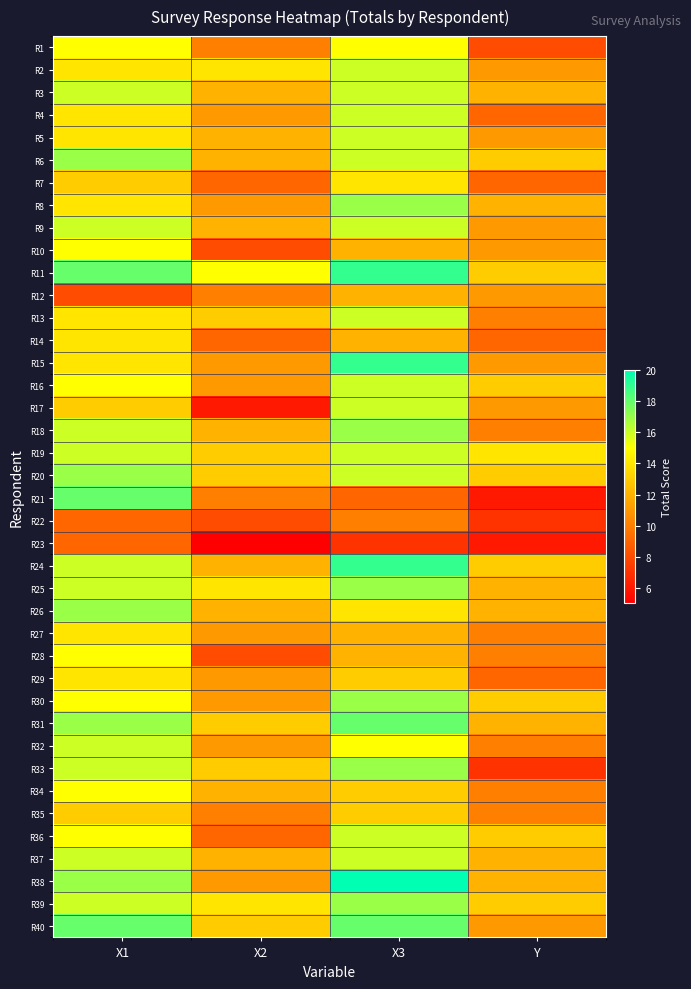

At how many categories does at least one series exceed 17?

2